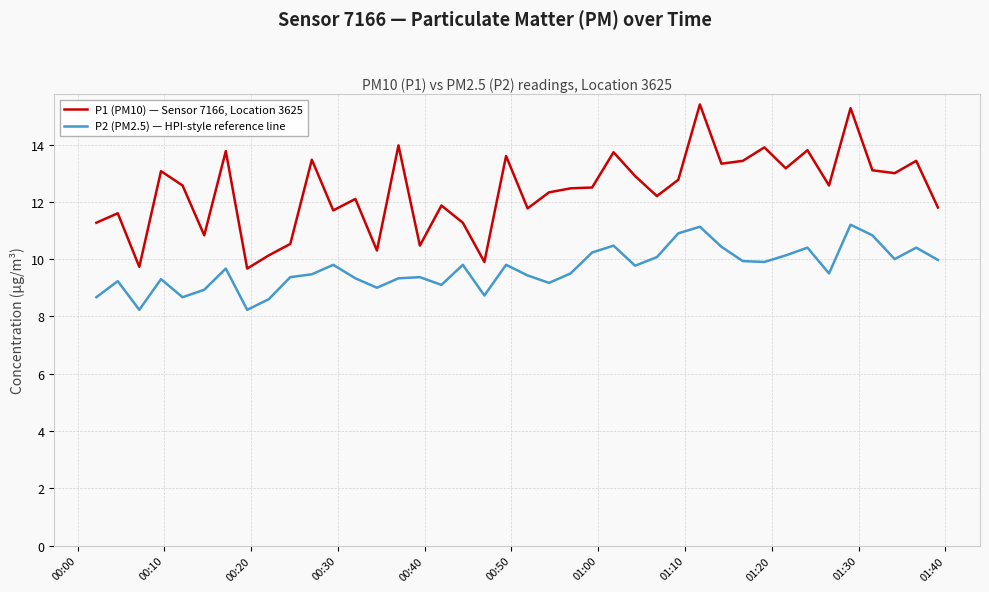

What is the maximum value for P1 (PM10) — Sensor 7166, Location 3625?

15.4